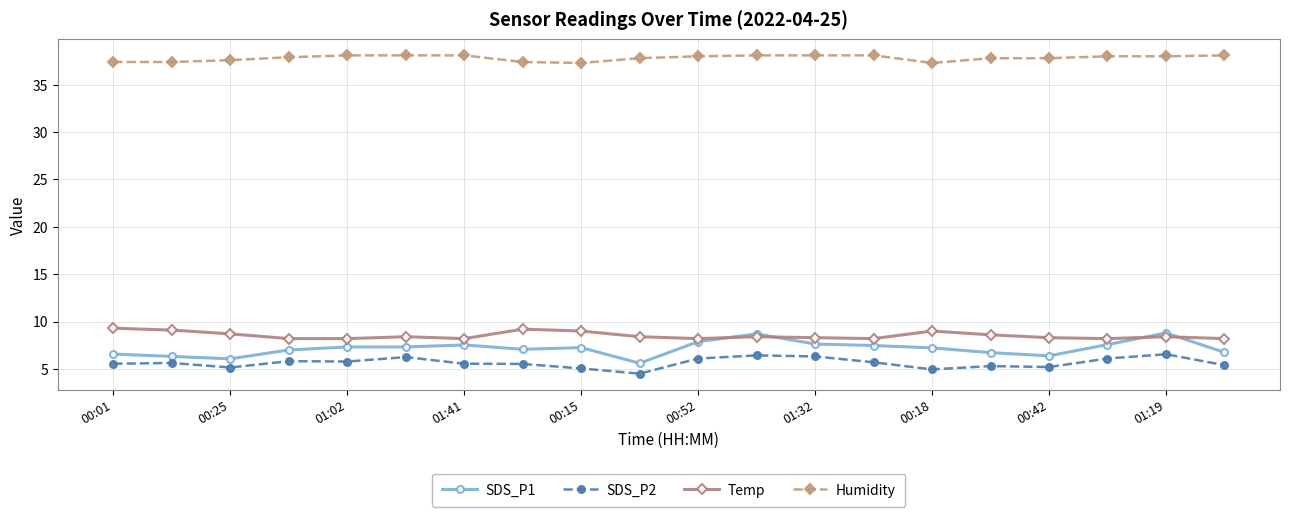

True or false: SDS_P1 has more than 1 interior local peaks.

True